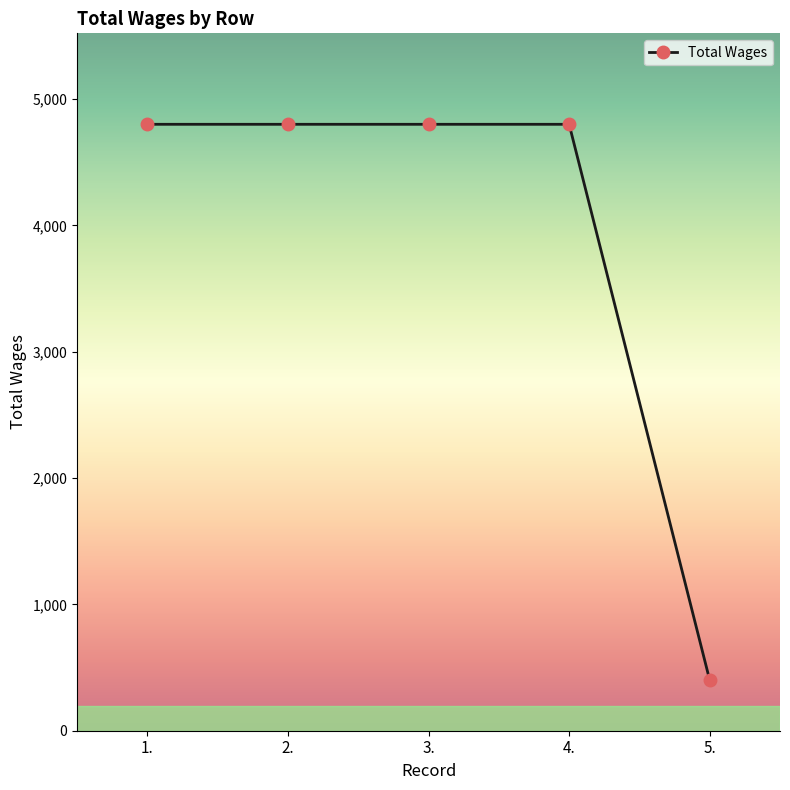

What is the value of the 4th point from the left?

4800